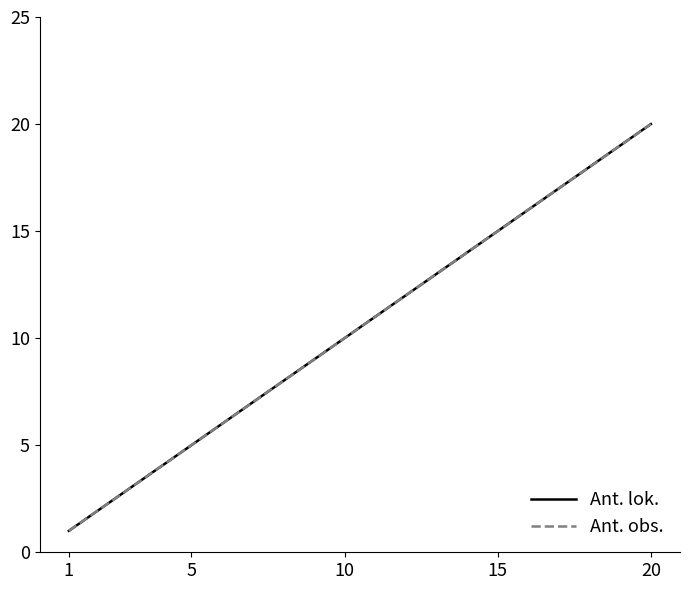

Does the chart display data point markers on the line(s)?

No